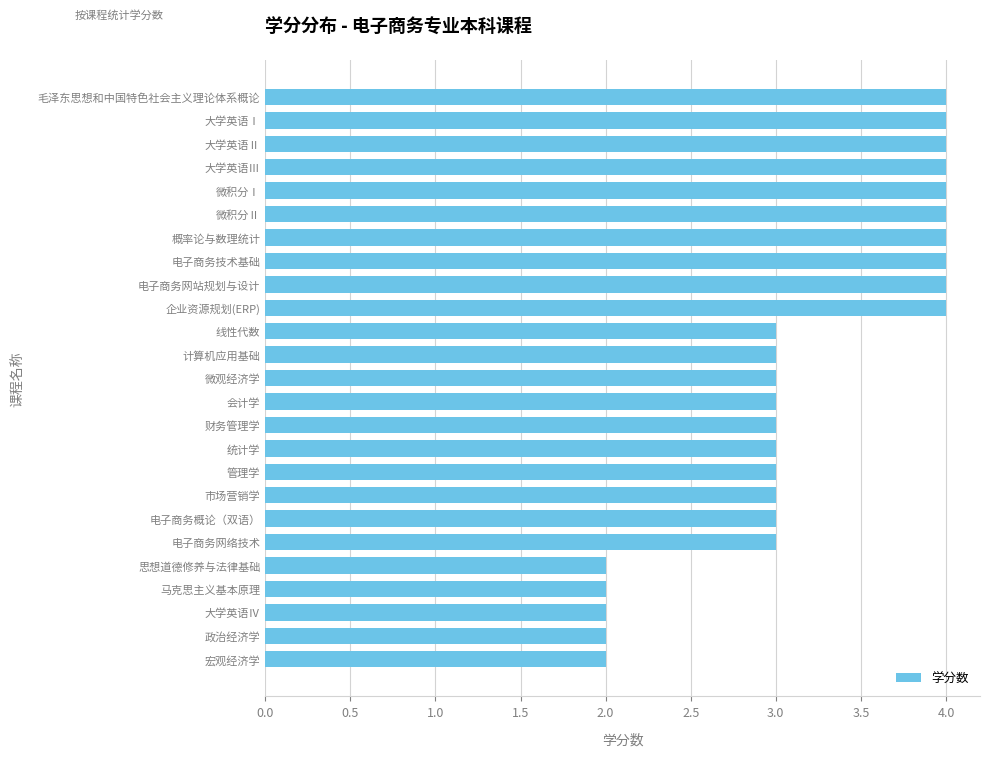

Is it true that the value at 大学英语Ⅱ is 4?

True